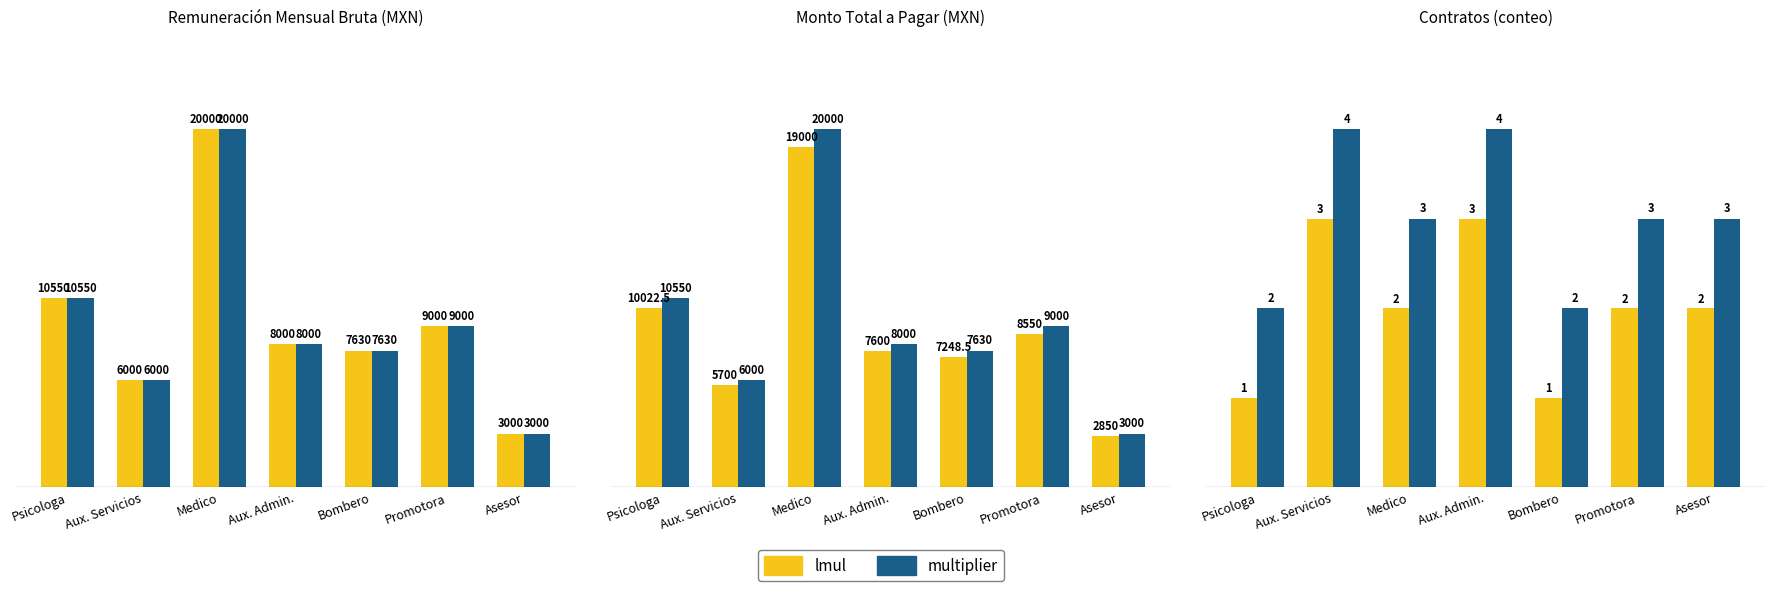

At which category is the sum across all series the highest?

Aux. Servicios